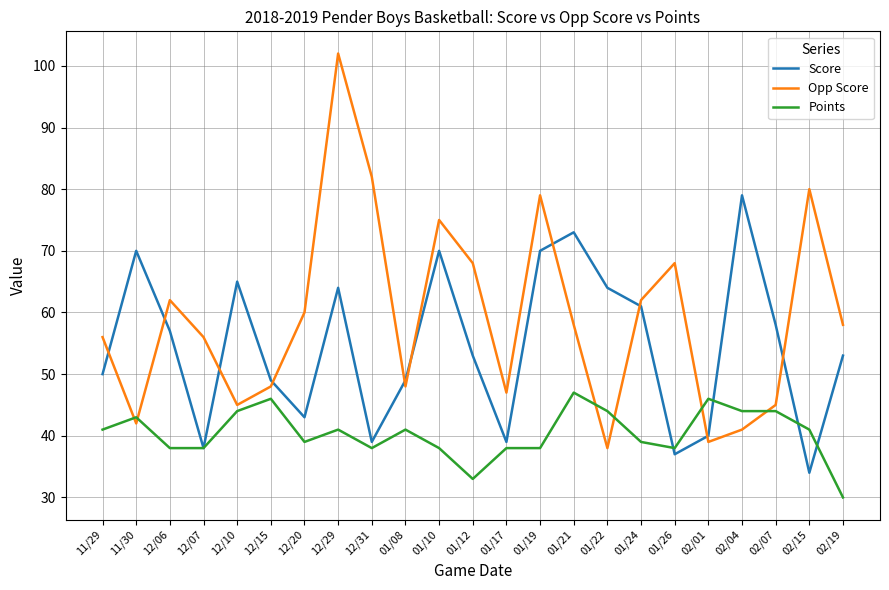

How many times do Score and Opp Score cross each other?

10